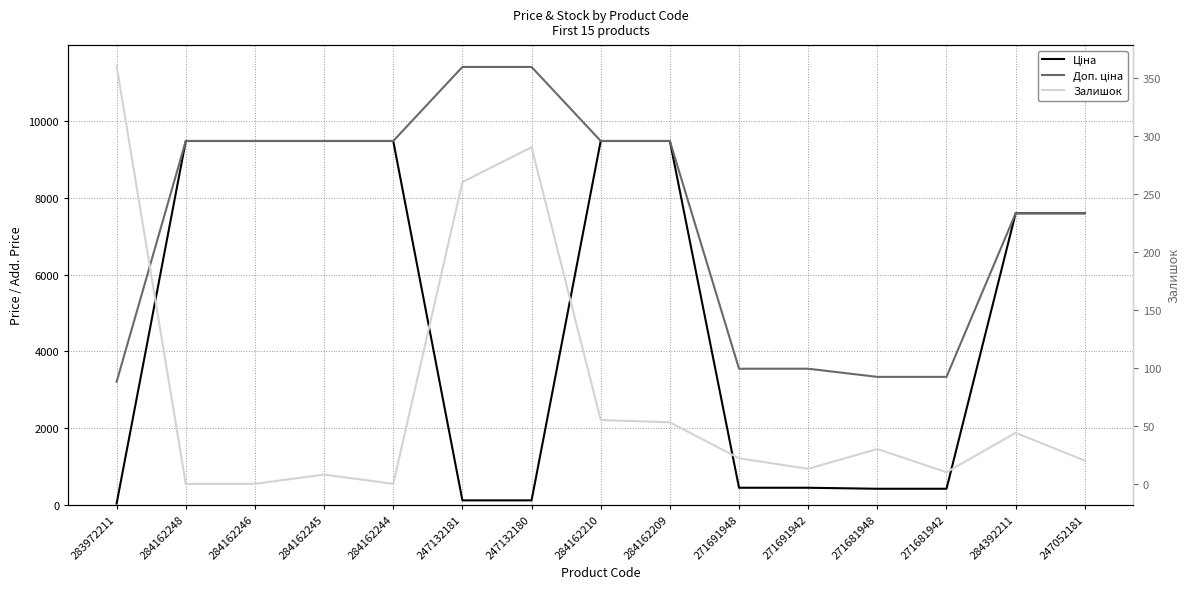

What is the difference between the highest and lowest values at 271681948?

3302.5